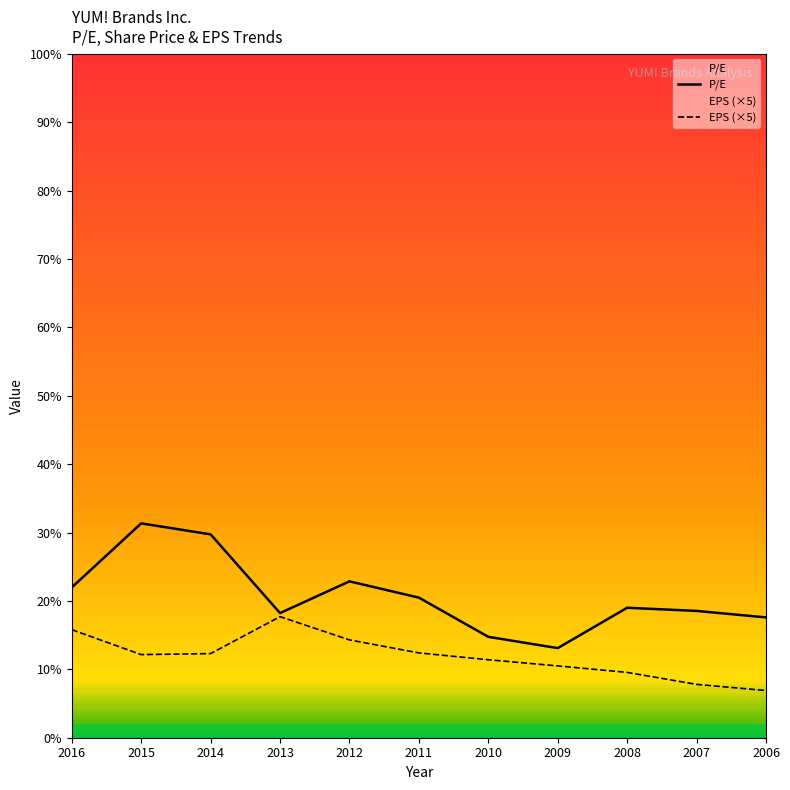

What are all the series names shown in the legend?

P/E, EPS (×5)